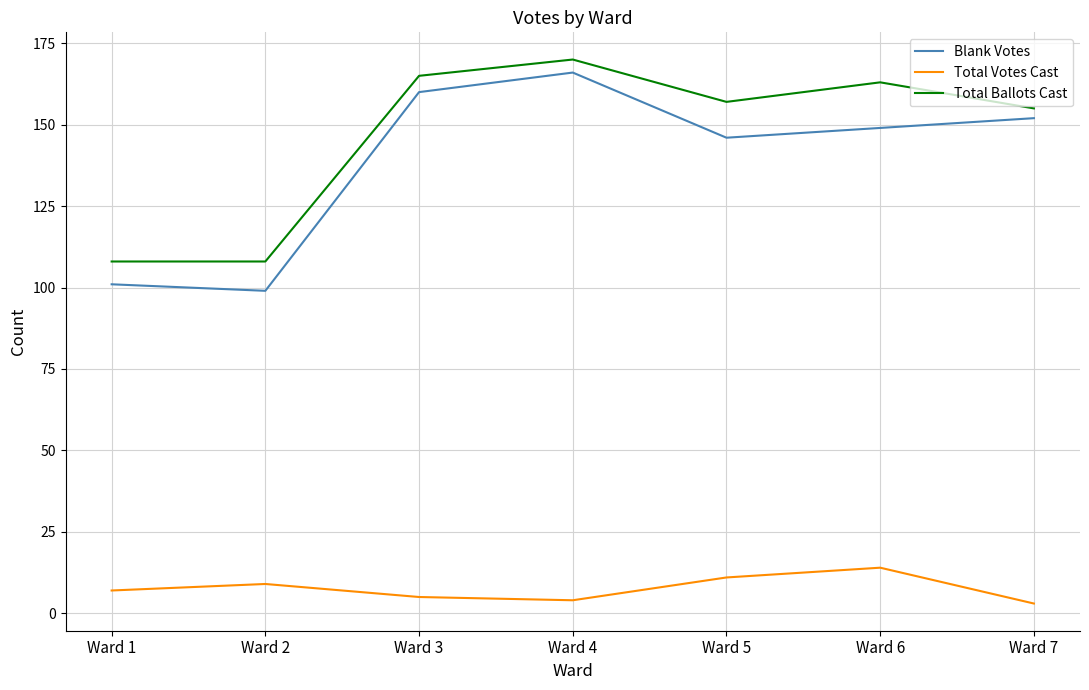

At Ward 6, list the series in order from smallest to largest.

Total Votes Cast, Blank Votes, Total Ballots Cast